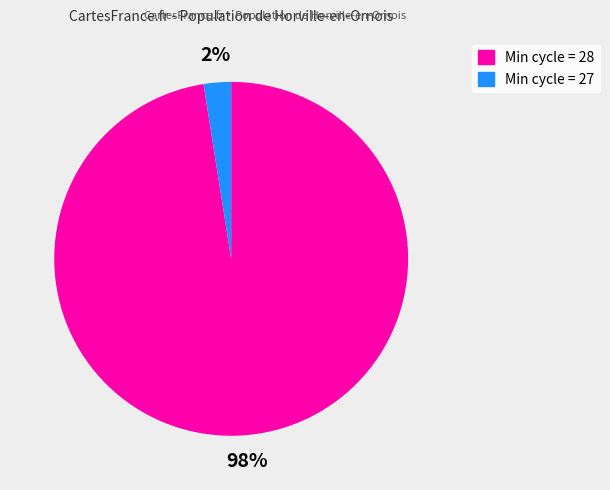

Is there a majority slice in this chart?

Yes